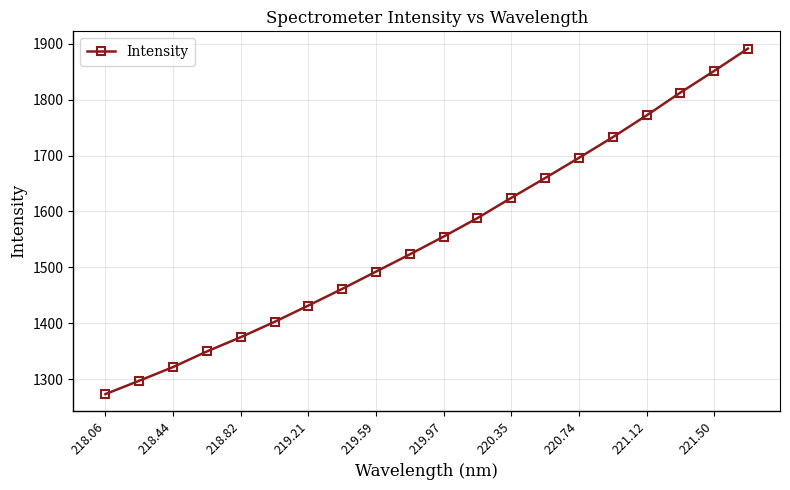

What is the sum of all values?

31110.4